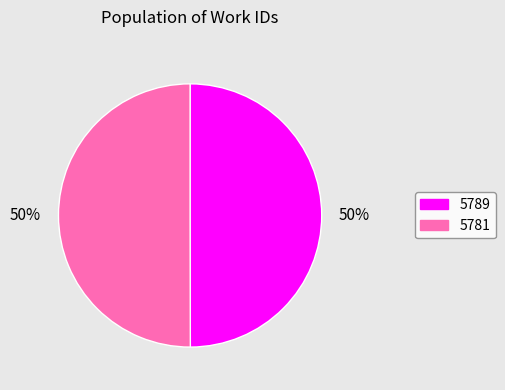

Combined, do 5789 and 5781 account for over 50%?

Yes